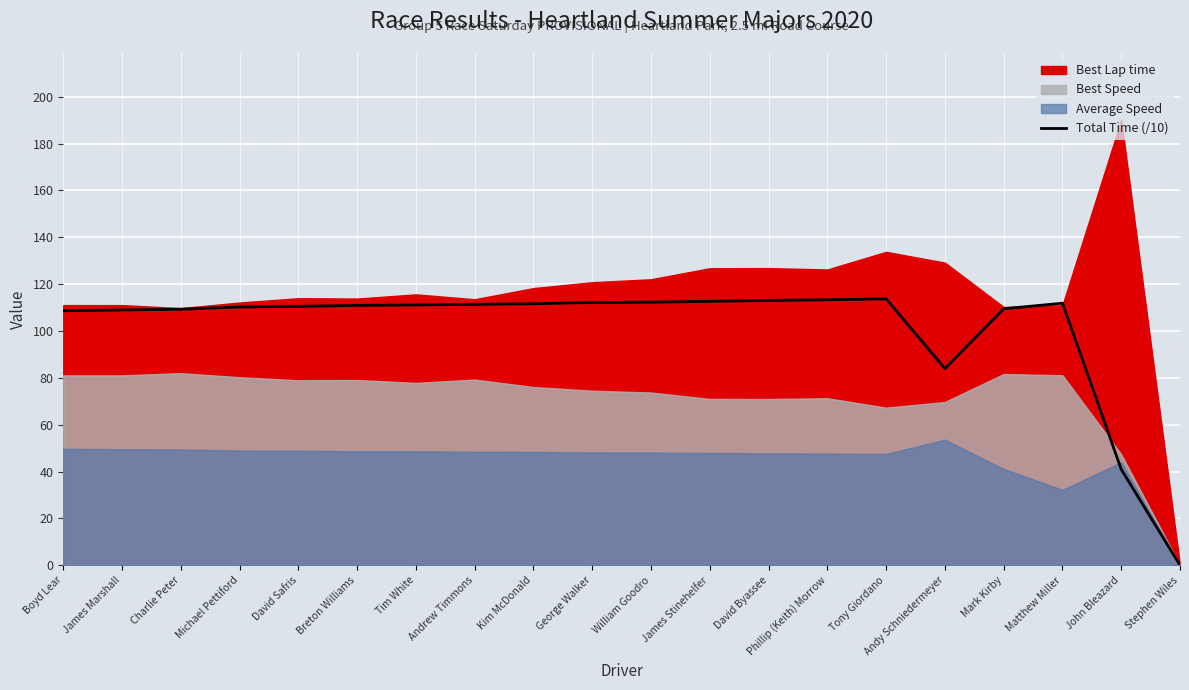

What is the label of the 4th point from the right?

Mark Kirby